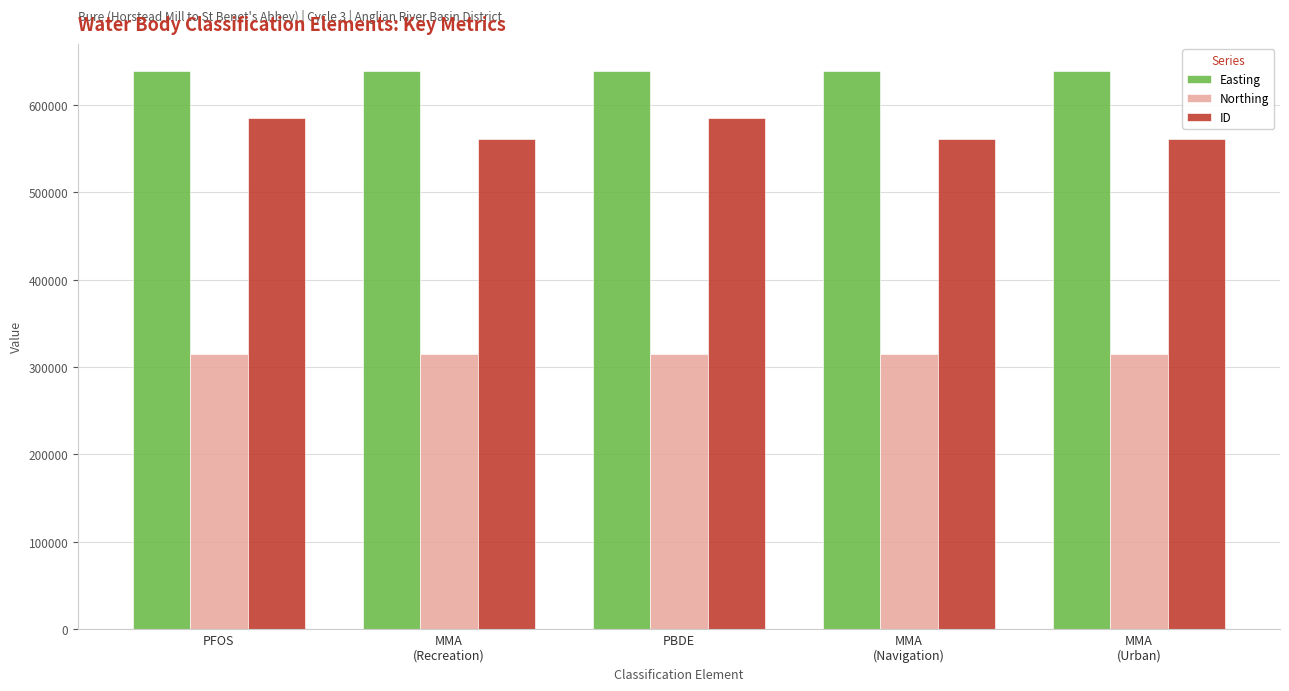

What value does the ID series have at PBDE?

584961